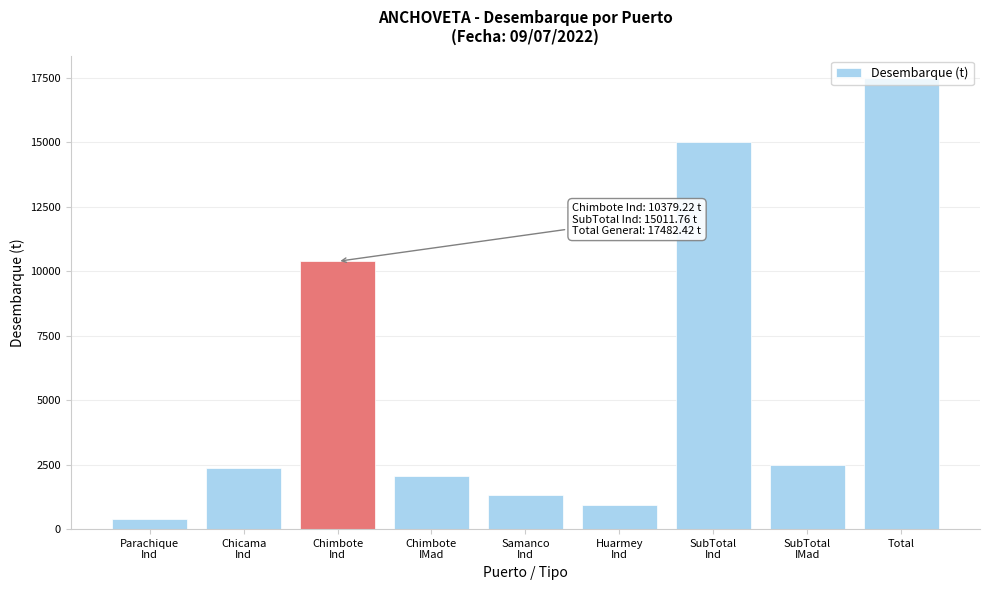

What is the difference between the maximum and minimum values?

17086.2